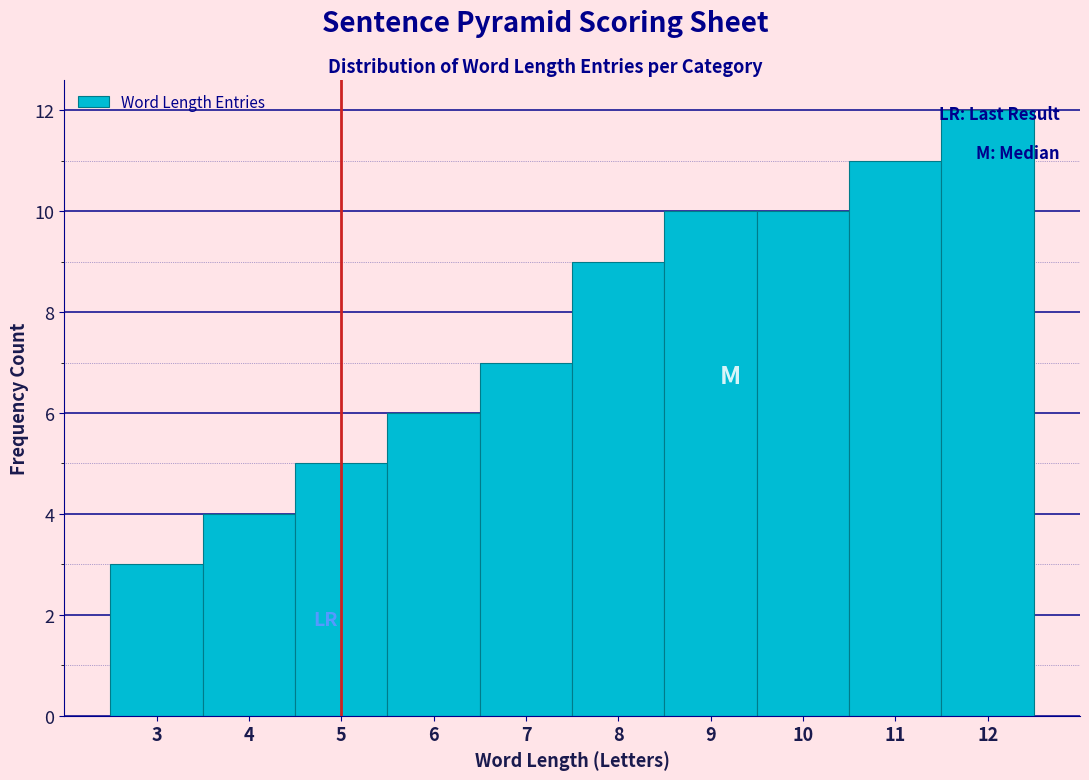

Over which range of the x-axis is the bar tallest?

11.5 to 12.5